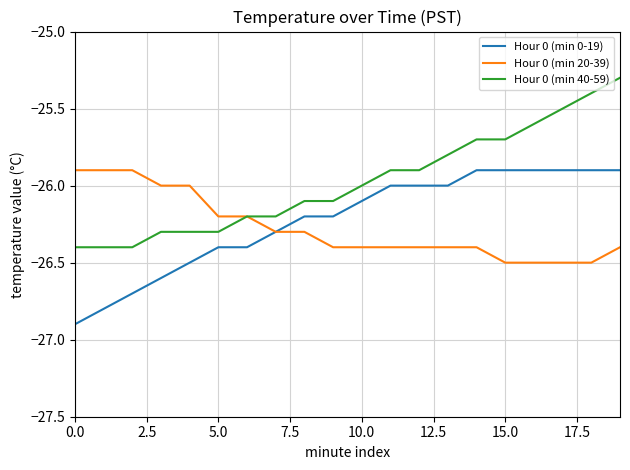

Reading left to right, extract all data points from this chart.

Hour 0 (min 0-19): -26.9	-26.8	-26.7	-26.6	-26.5	-26.4	-26.4	-26.3	-26.2	-26.2	-26.1	-26.0	-26.0	-26.0	-25.9	-25.9	-25.9	-25.9	-25.9	-25.9
Hour 0 (min 20-39): -25.9	-25.9	-25.9	-26.0	-26.0	-26.2	-26.2	-26.3	-26.3	-26.4	-26.4	-26.4	-26.4	-26.4	-26.4	-26.5	-26.5	-26.5	-26.5	-26.4
Hour 0 (min 40-59): -26.4	-26.4	-26.4	-26.3	-26.3	-26.3	-26.2	-26.2	-26.1	-26.1	-26.0	-25.9	-25.9	-25.8	-25.7	-25.7	-25.6	-25.5	-25.4	-25.3